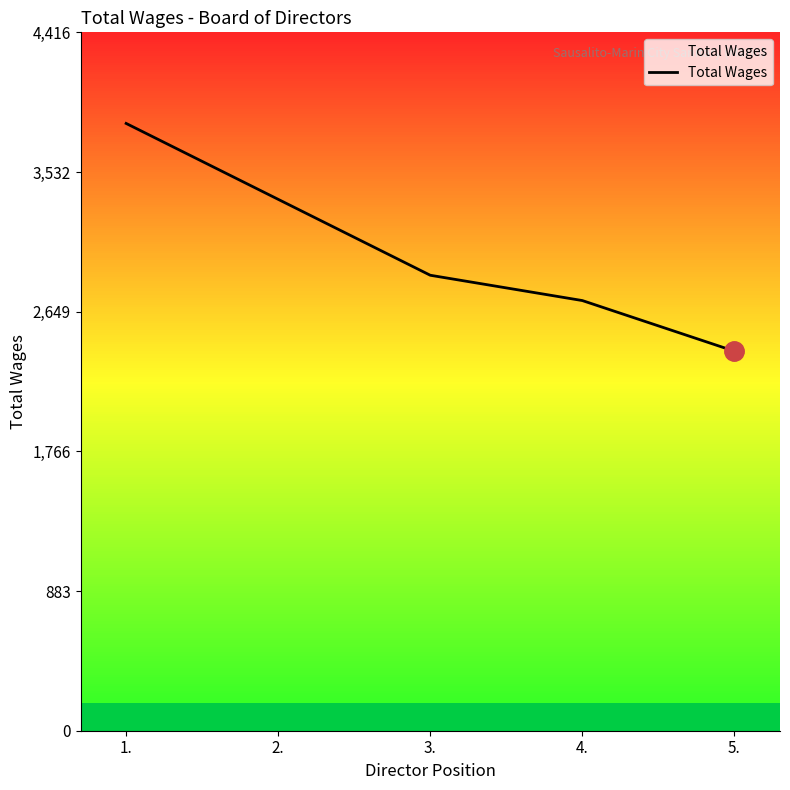

What is the ratio of the value at 3. to the value at 1.?

0.8